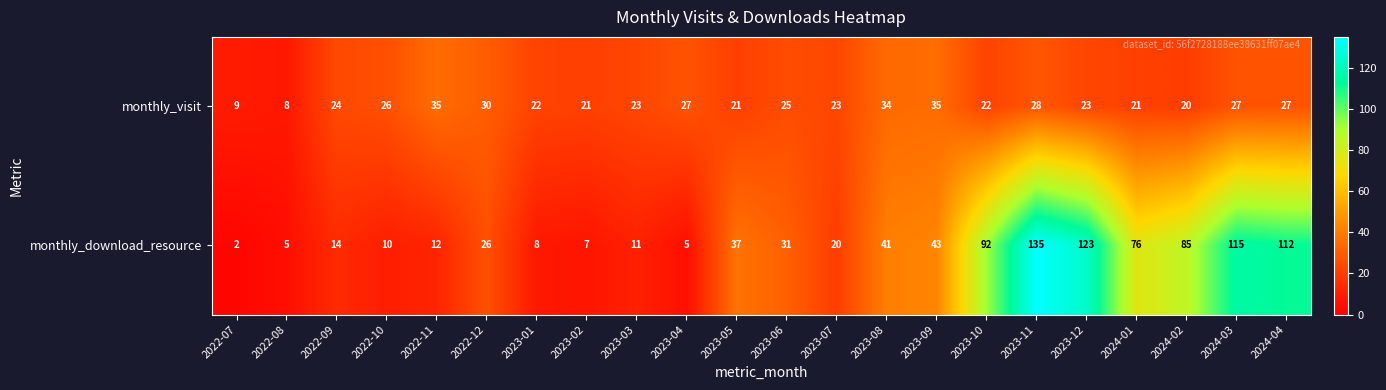

At how many categories does at least one series exceed 40?

9